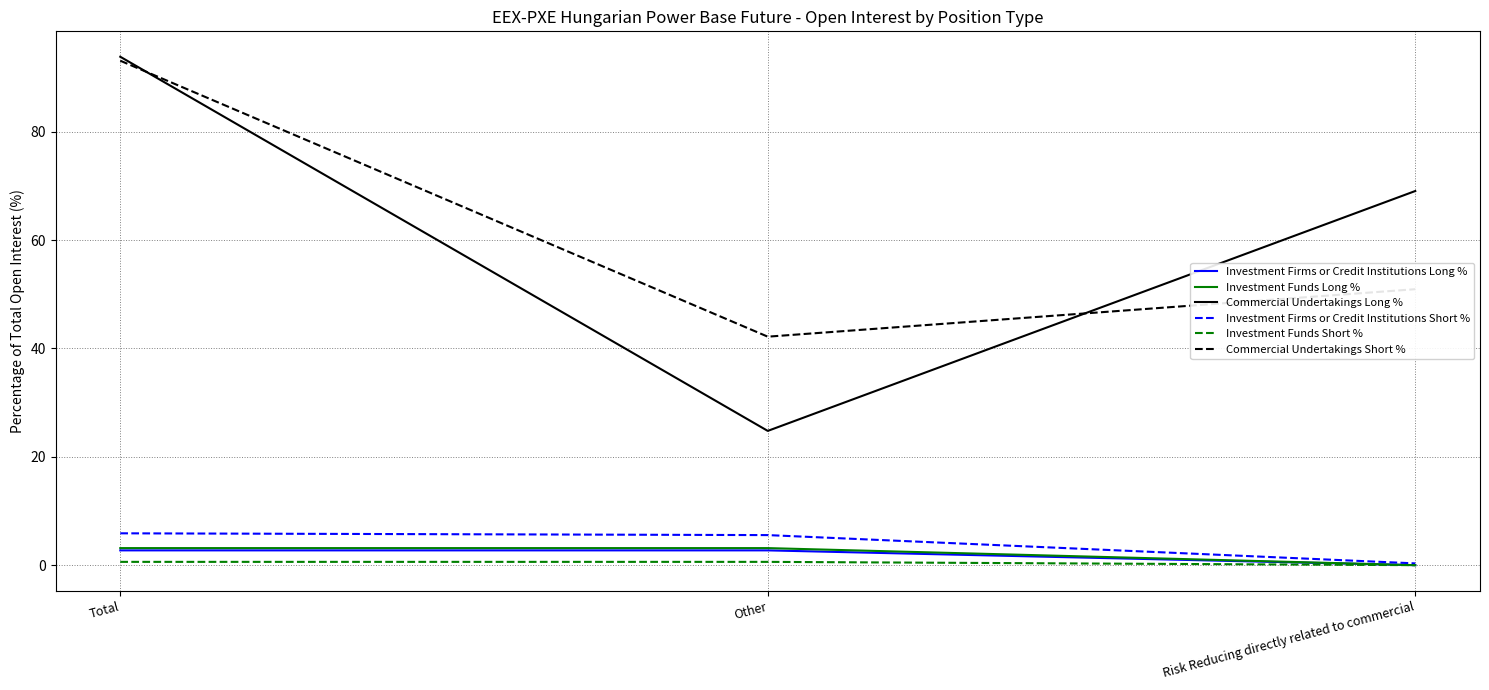

How many distinct data groups are displayed?

6